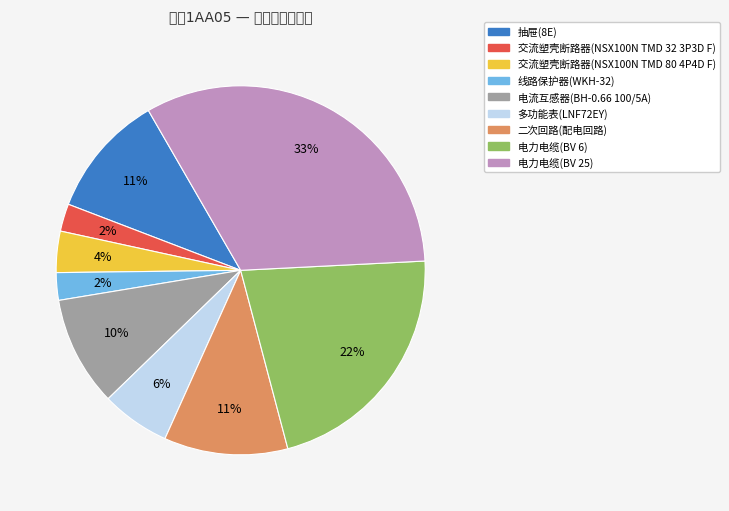

Does 多功能表(LNF72EY) account for over 50% of the chart?

No